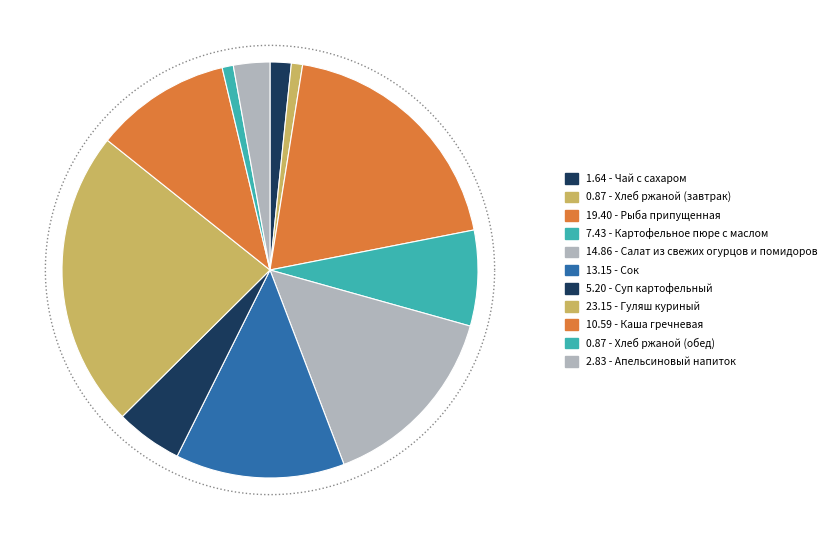

What portion of the pie excludes Сок?

86.8%